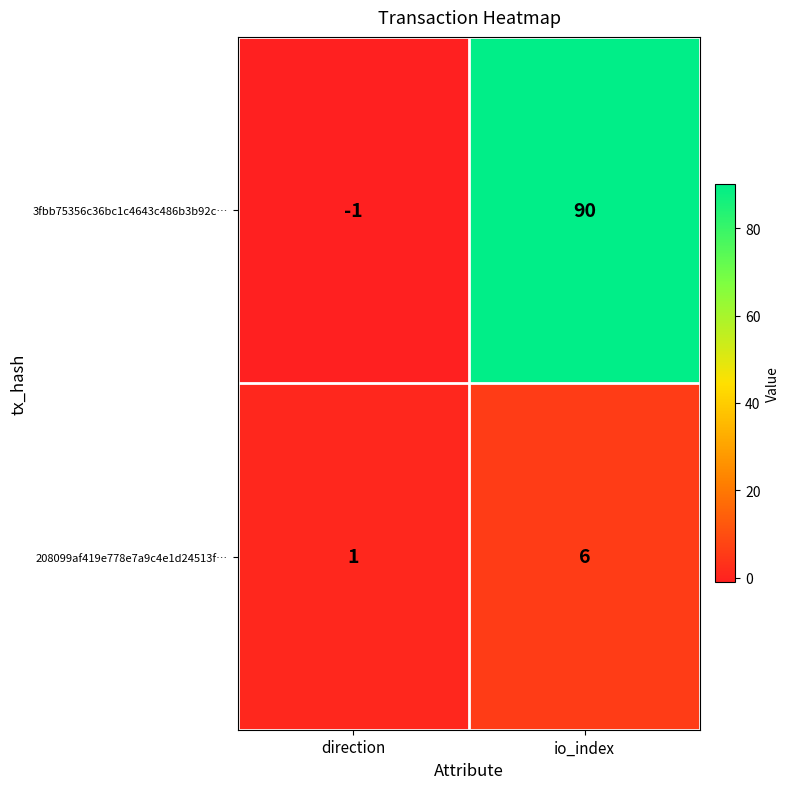

At which category is the sum across all series the highest?

io_index